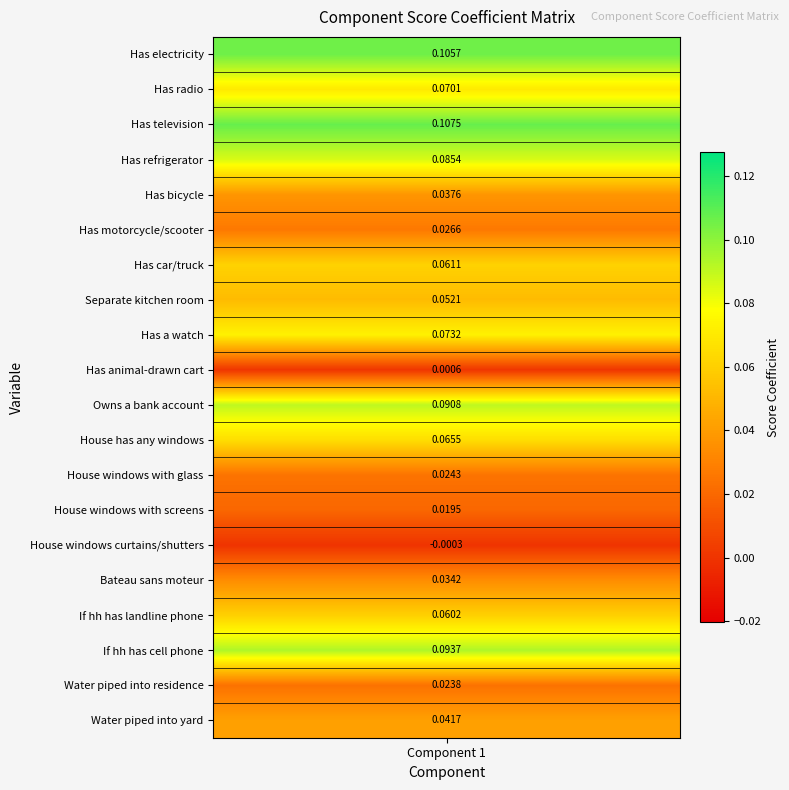

List the labels in order of value, smallest first.

House windows curtains/shutters, Has animal-drawn cart, House windows with screens, Water piped into residence, House windows with glass, Has motorcycle/scooter, Bateau sans moteur, Has bicycle, Water piped into yard, Separate kitchen room, If hh has landline phone, Has car/truck, House has any windows, Has radio, Has a watch, Has refrigerator, Owns a bank account, If hh has cell phone, Has electricity, Has television